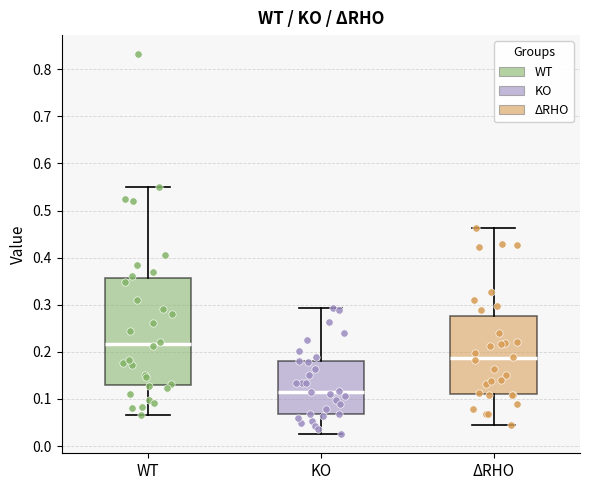

Which box is the tallest, from its lower edge to its upper edge?

WT